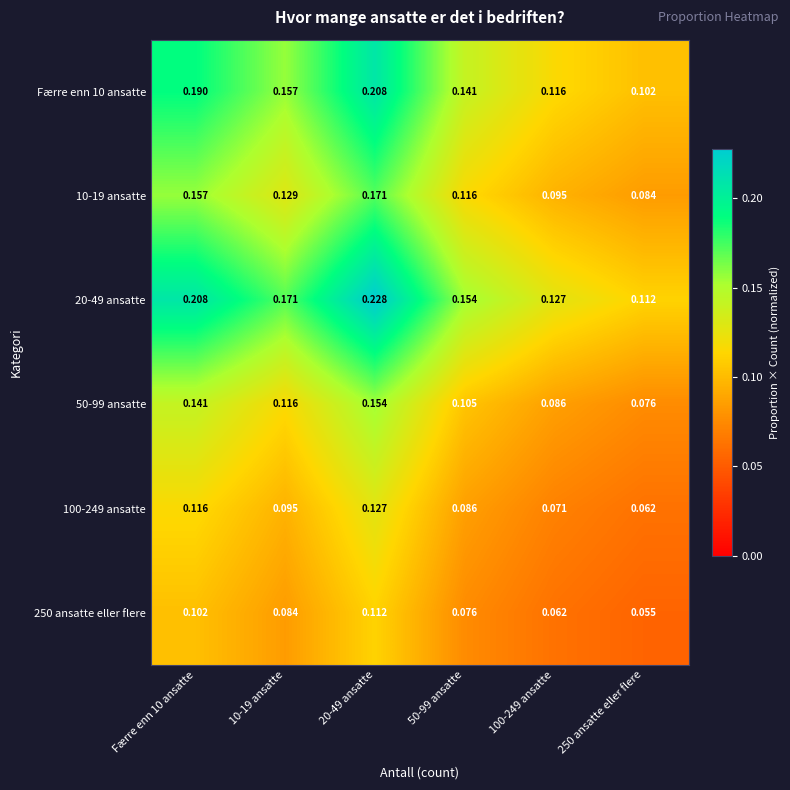

Is the value of 20-49 ansatte at 10-19 ansatte greater than the value of 10-19 ansatte at 10-19 ansatte?

Yes